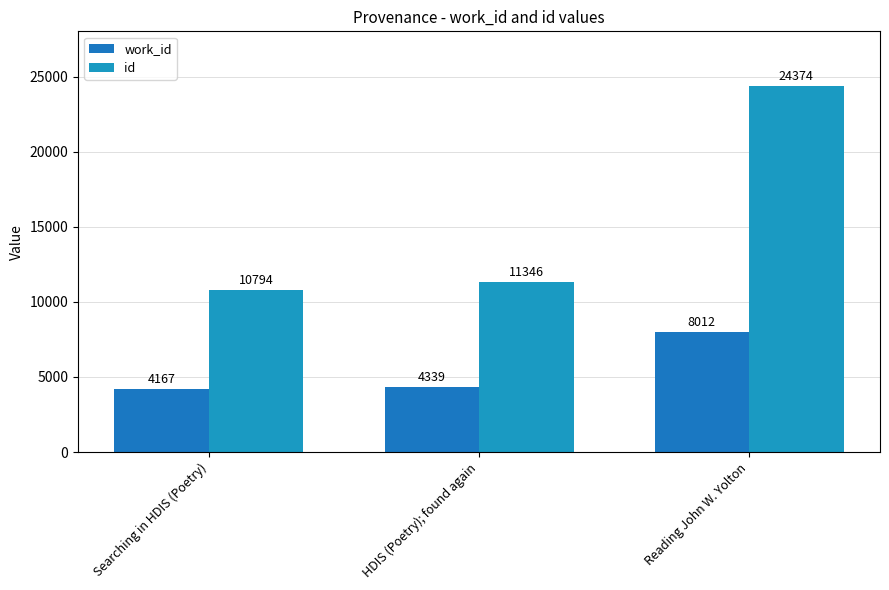

What is the label of the 1st bar from the right?

Reading John W. Yolton